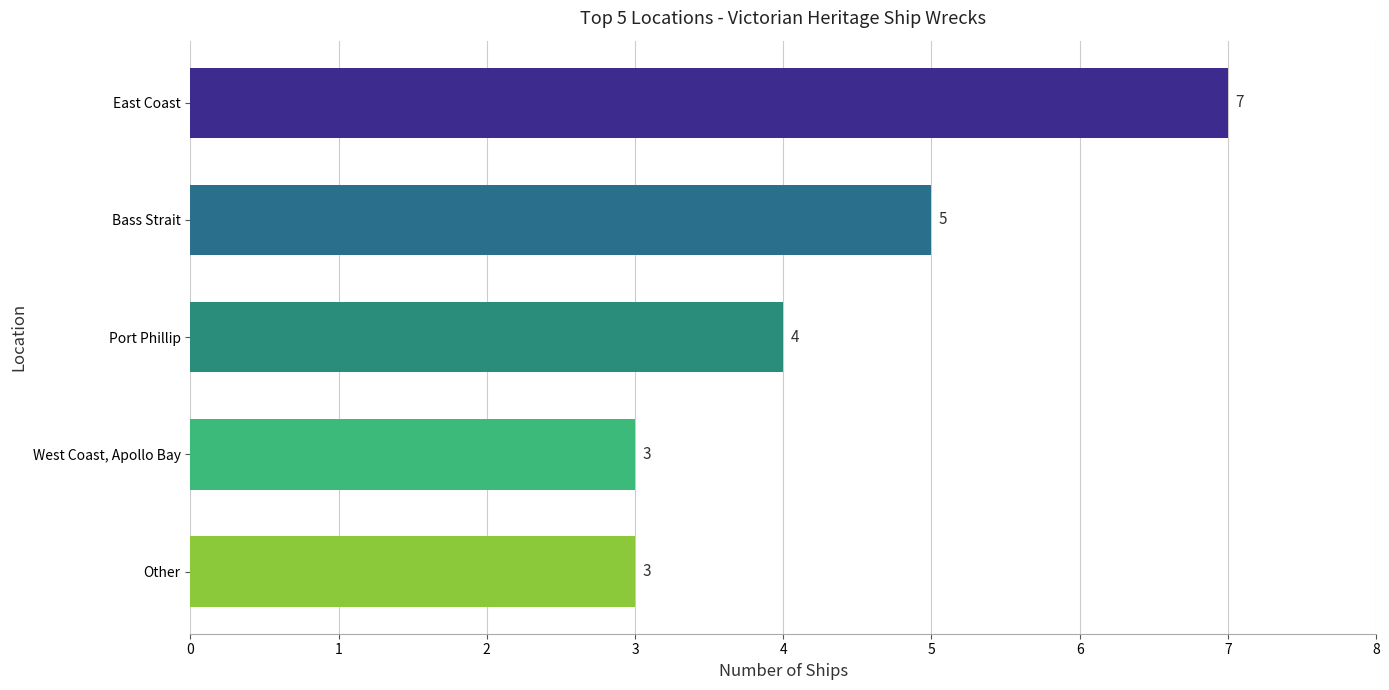

Does the chart contain any negative values?

No